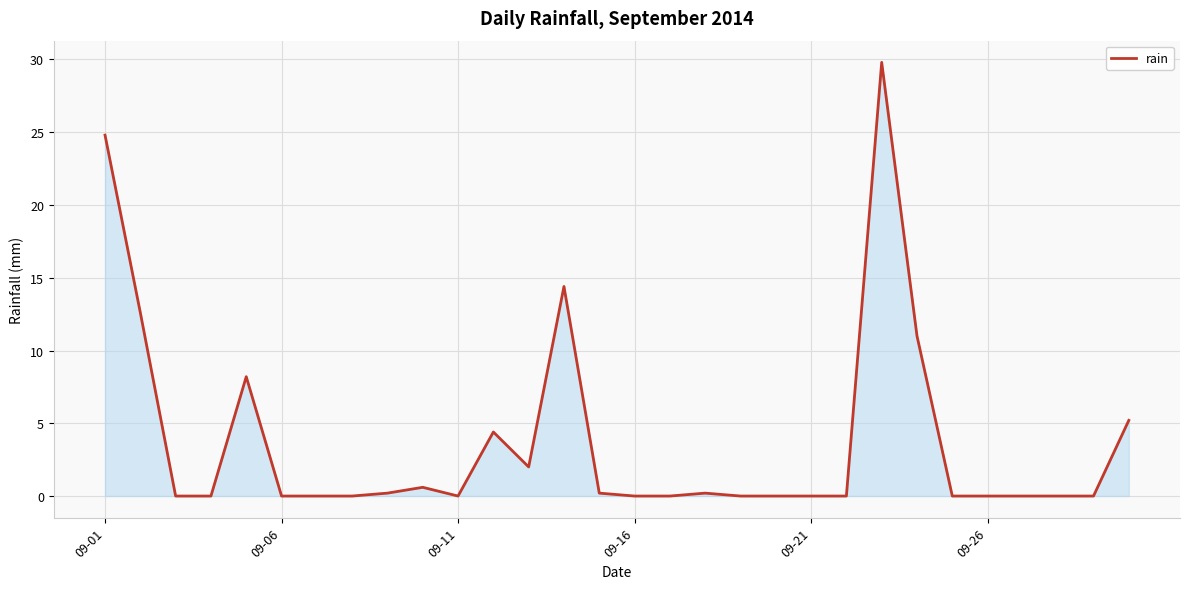

What is the maximum value shown in the chart?

29.8